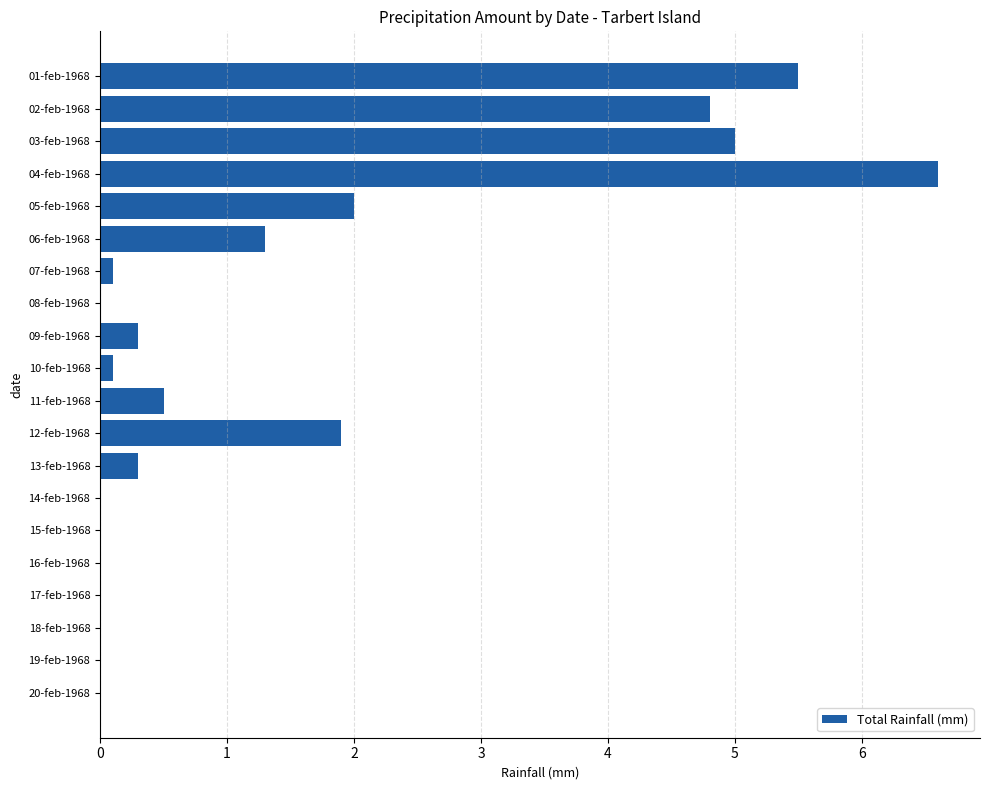

At which label is the value closest to 3?

05-feb-1968